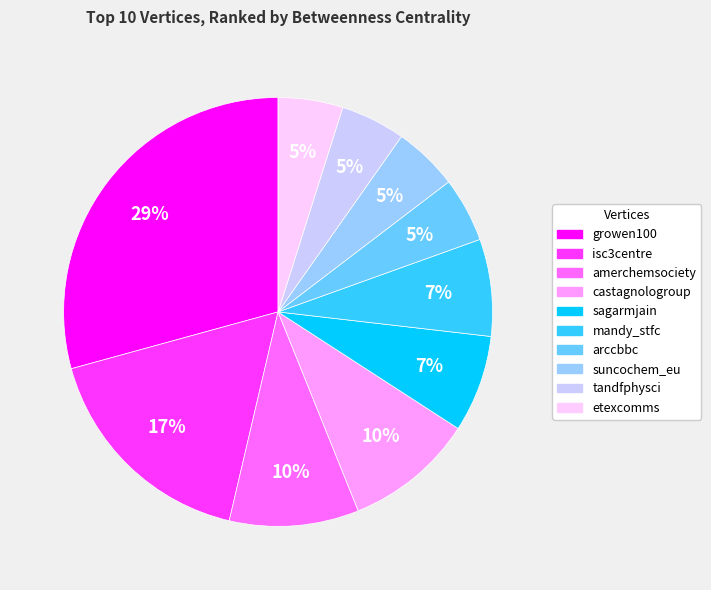

Approximately how many times larger is the value at suncochem_eu compared to sagarmjain?

0.7